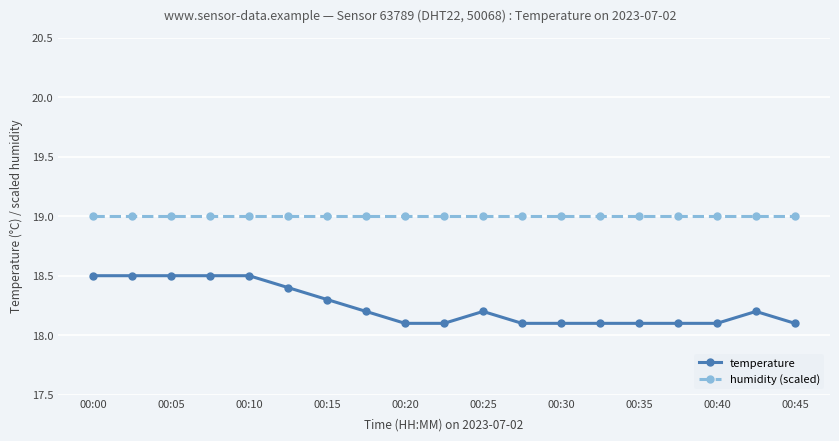

What is the value of the humidity (scaled) point at the 3rd from the left?

19.0